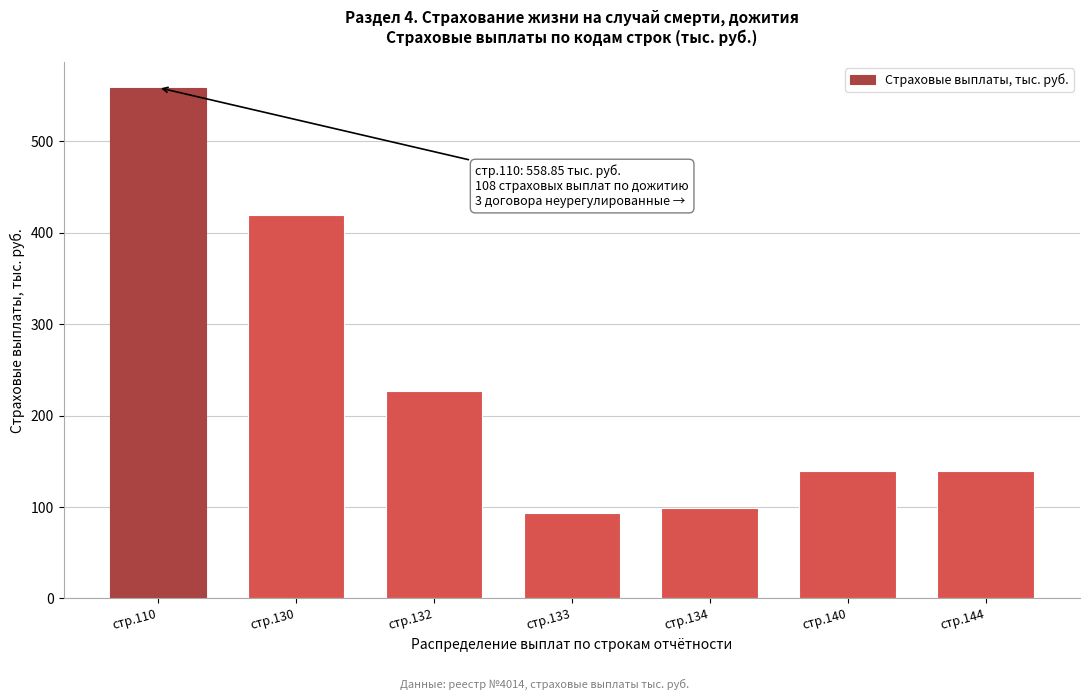

Reading left to right, what are all the values shown in this chart?

стр.110=558.8	стр.130=419.2	стр.132=227.0	стр.133=93.1	стр.134=99.1	стр.140=139.7	стр.144=139.7